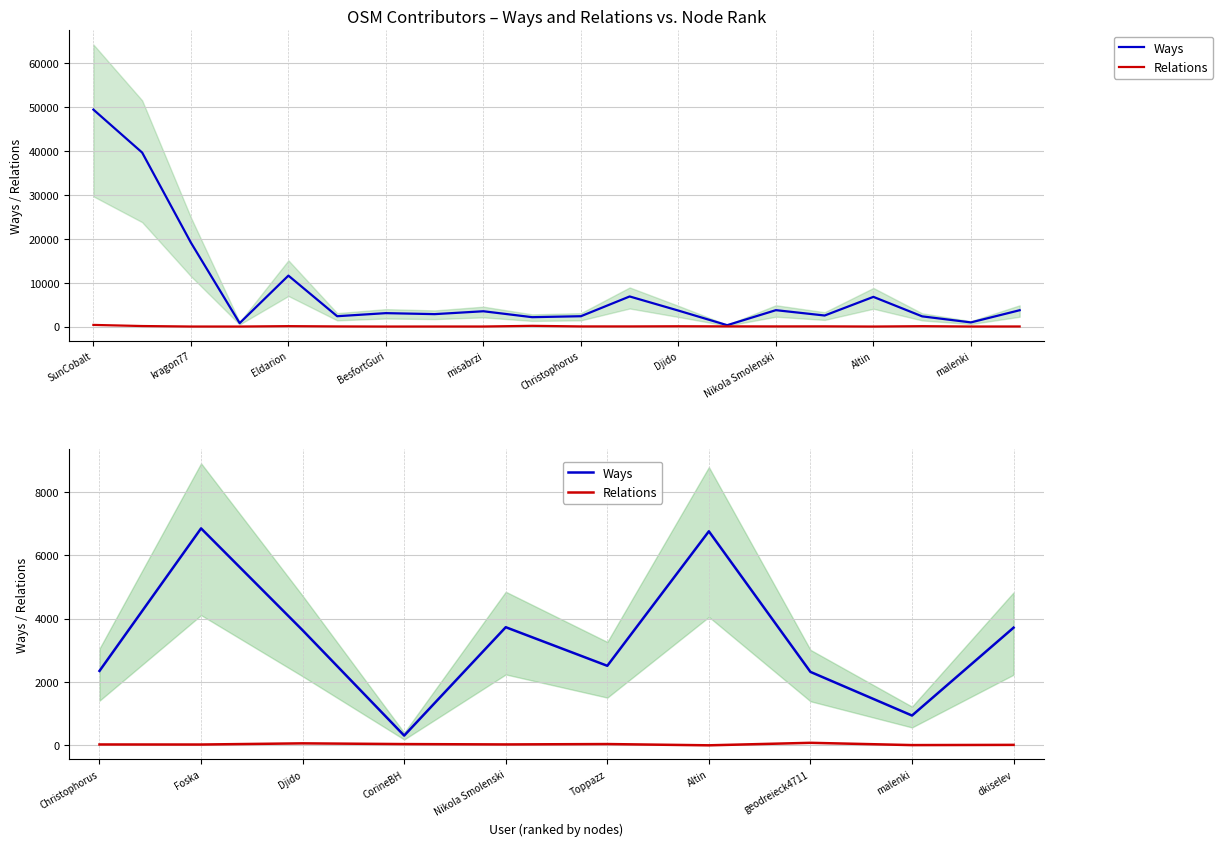

Rank the series by their maximum value, from lowest to highest.

Relations, Ways